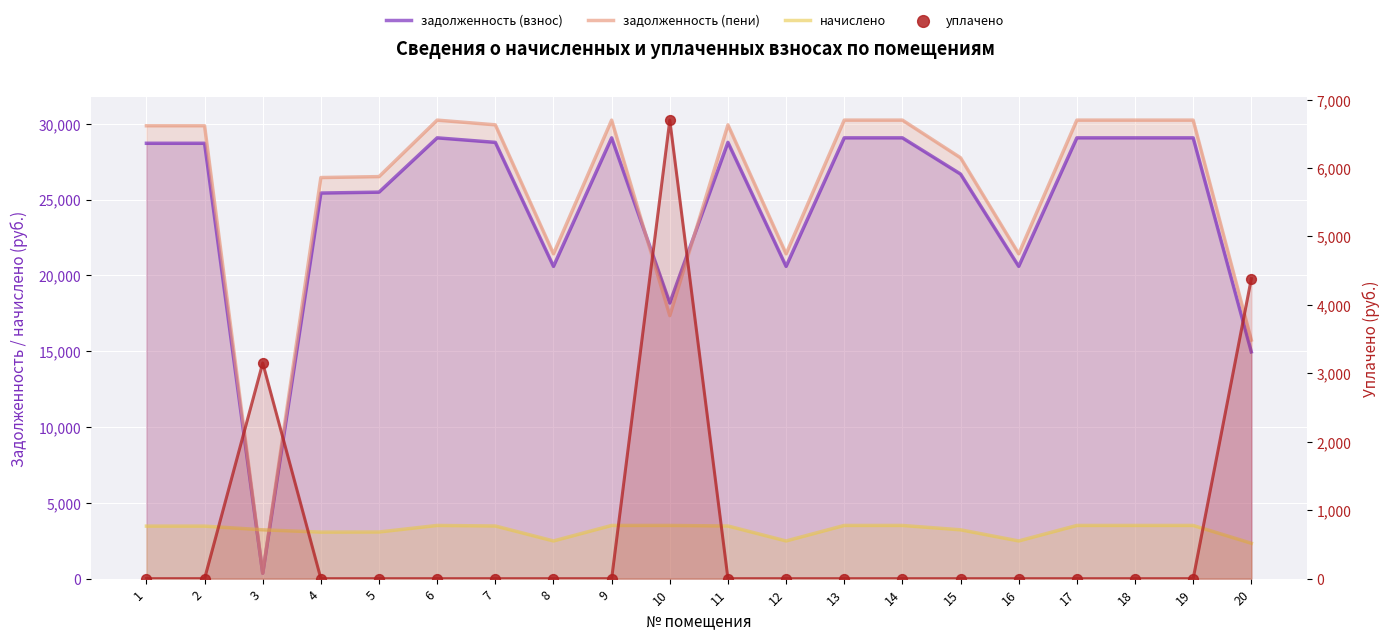

What is the total value across all series at 7?

62166.2